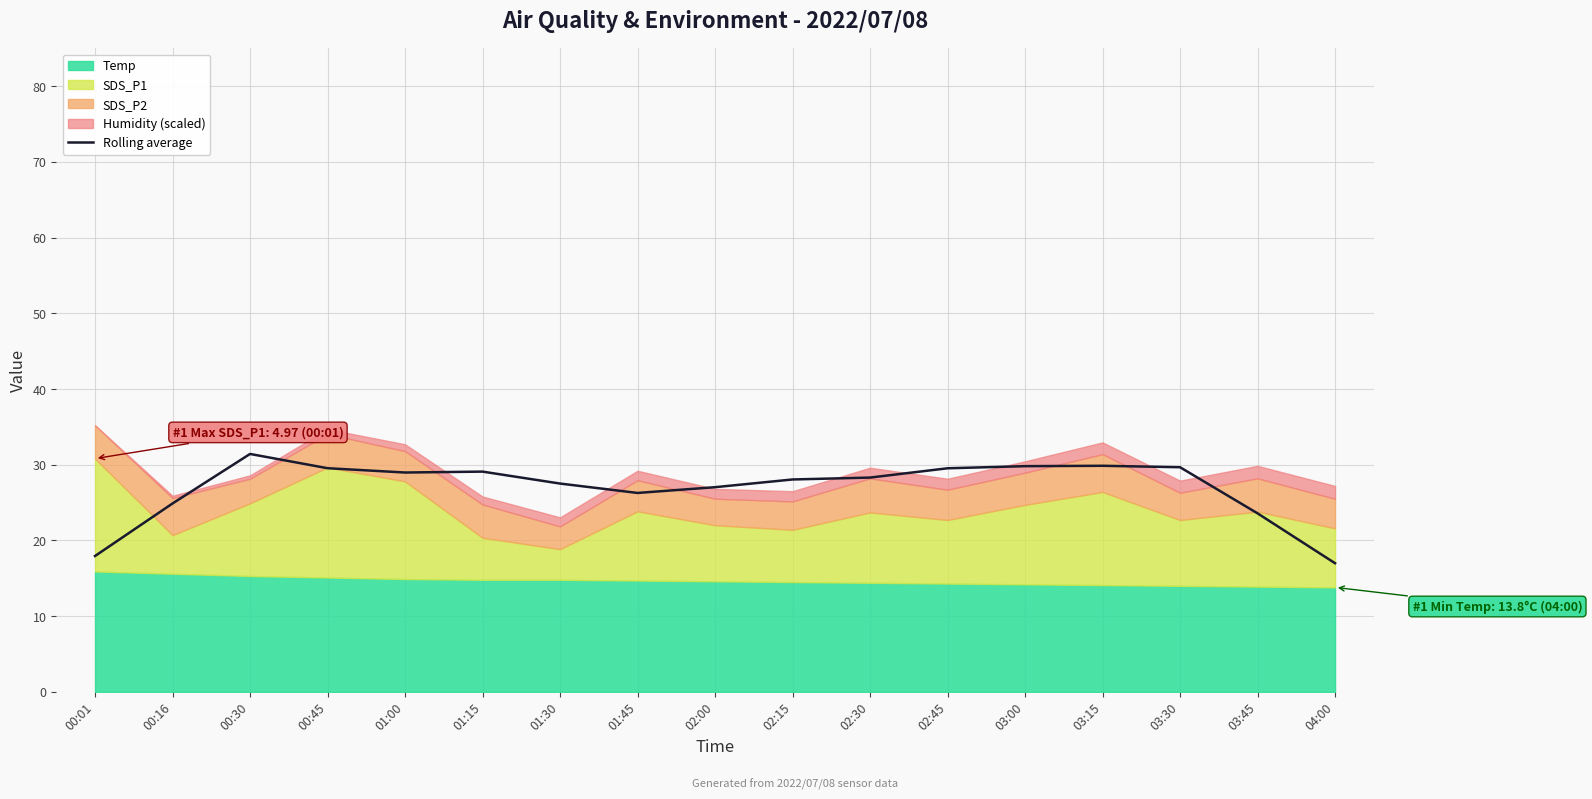

At which category does the chart reach its peak across all series?

00:30